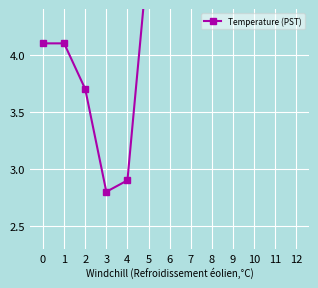

What is the ratio of the value at 5 to the value at 9?

0.4